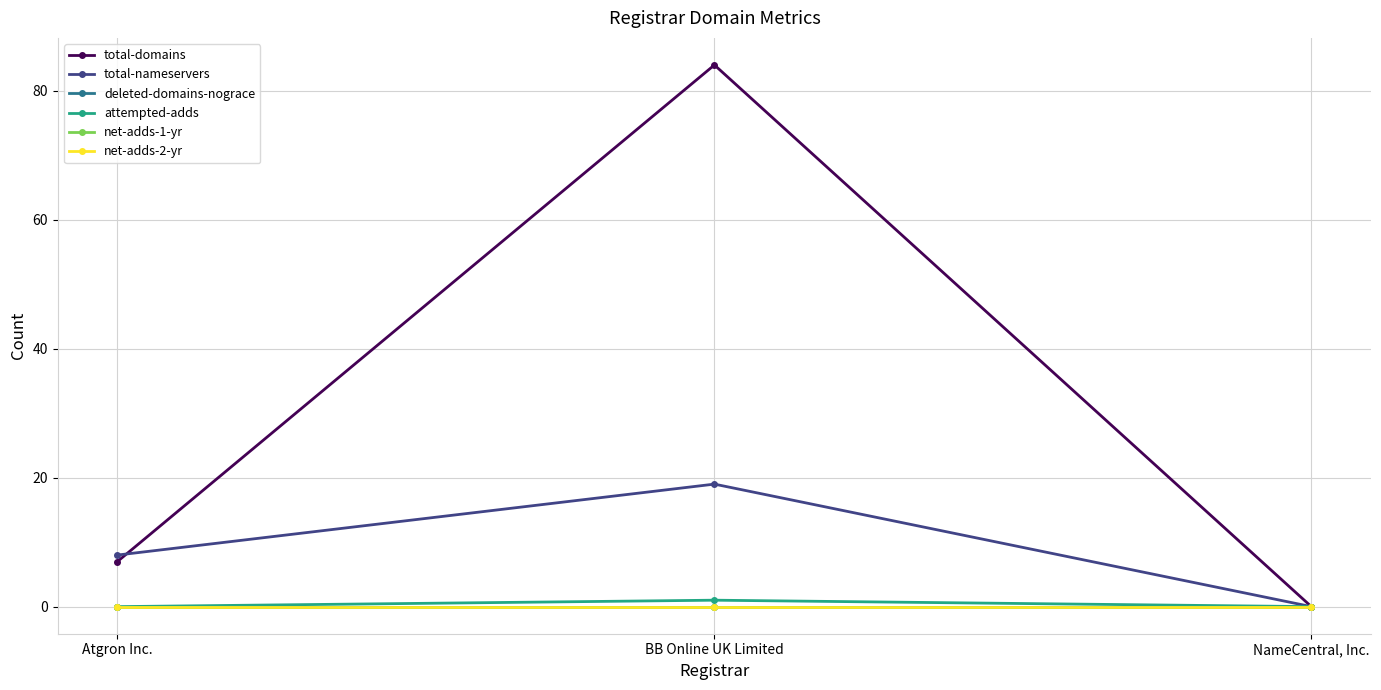

What is the spread (max minus min) of values at Atgron Inc.?

8